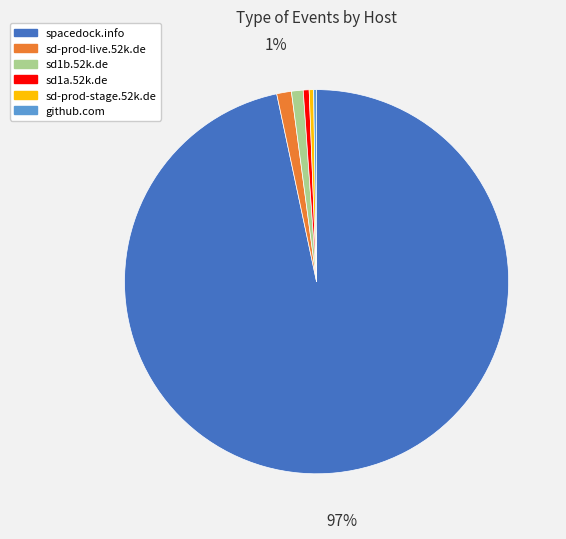

Is it true that sd-prod-stage.52k.de is 0% of the pie?

True